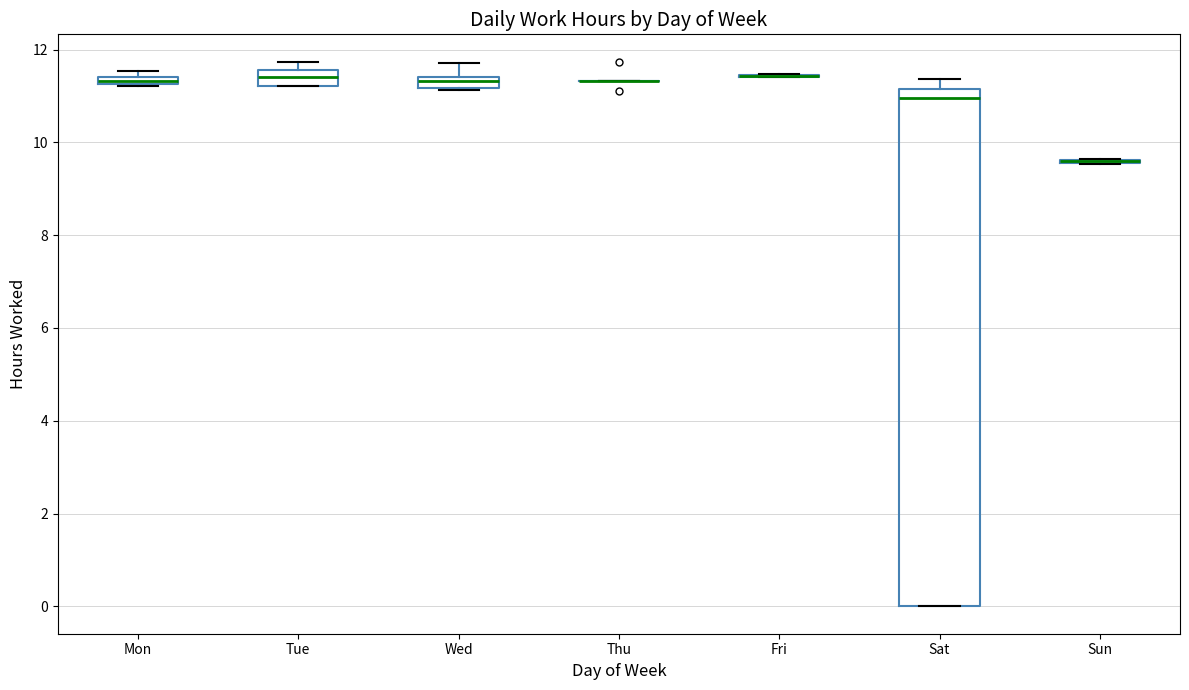

Which box is the tallest, from its lower edge to its upper edge?

Sat